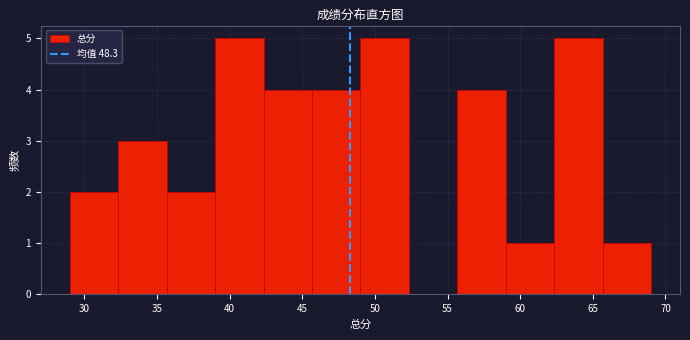

Reading left to right, transcribe this chart: for each bar, give the range it covers on the x-axis and its height. Neither the bar edges nor the heights are printed on the chart, so give them approximately, as read against the axes.

29.0 to 32.5: 2
32.5 to 35.5: 3
35.5 to 39.0: 2
39.0 to 42.5: 5
42.5 to 45.5: 4
45.5 to 49.0: 4
49.0 to 52.5: 5
52.5 to 55.5: 0
55.5 to 59.0: 4
59.0 to 62.5: 1
62.5 to 65.5: 5
65.5 to 69.0: 1